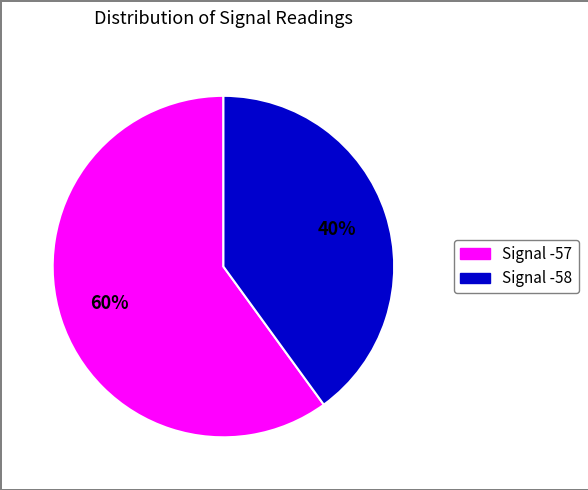

Is there a majority slice in this chart?

Yes